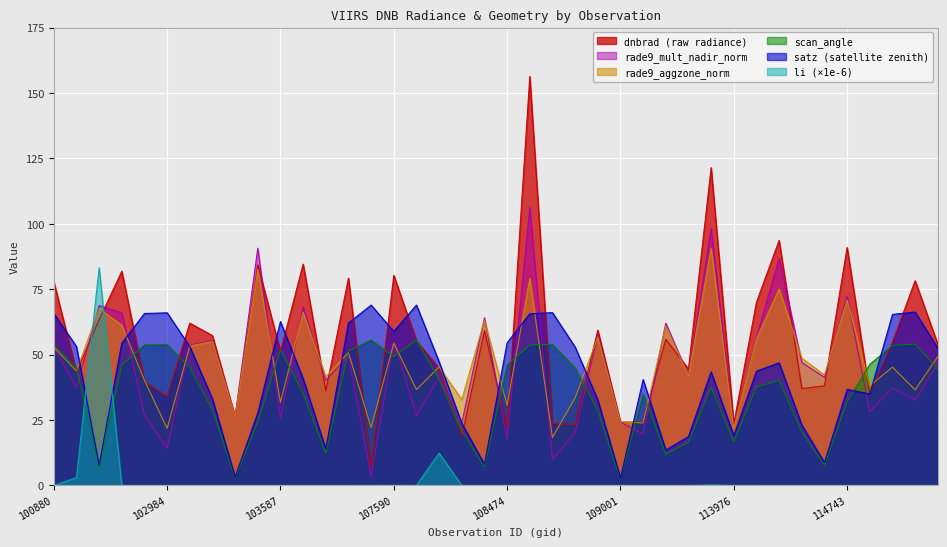

What is the total value across all series at 103587?

222.8